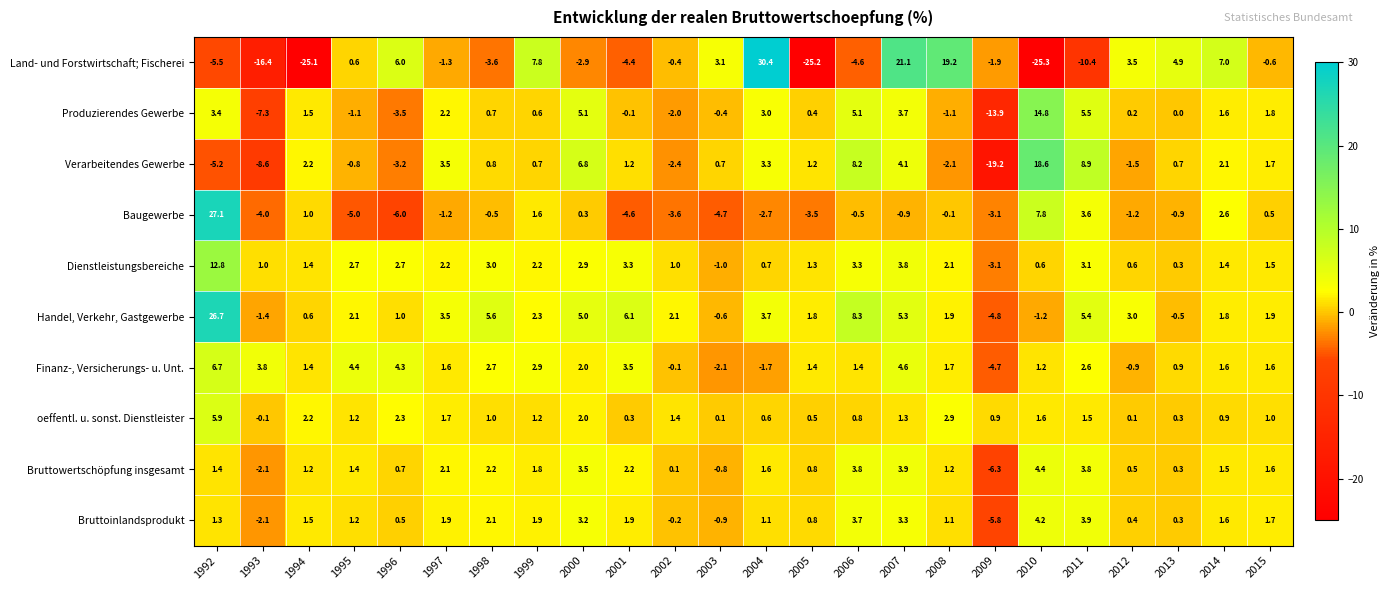

What is the difference between the maximum and minimum values in the Dienstleistungsbereiche series?

15.9